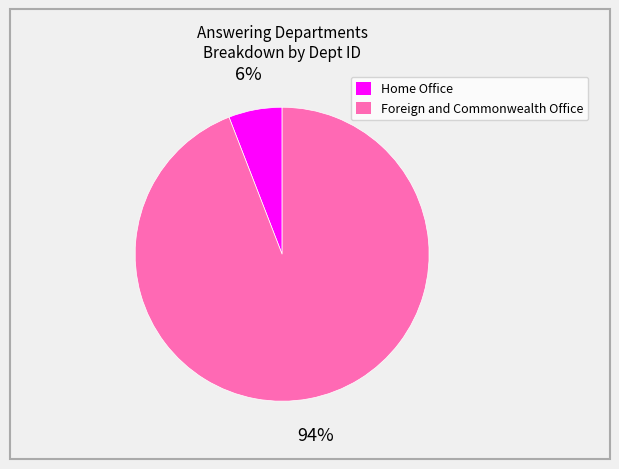

Which has a higher value, Foreign and Commonwealth Office or Home Office?

Foreign and Commonwealth Office